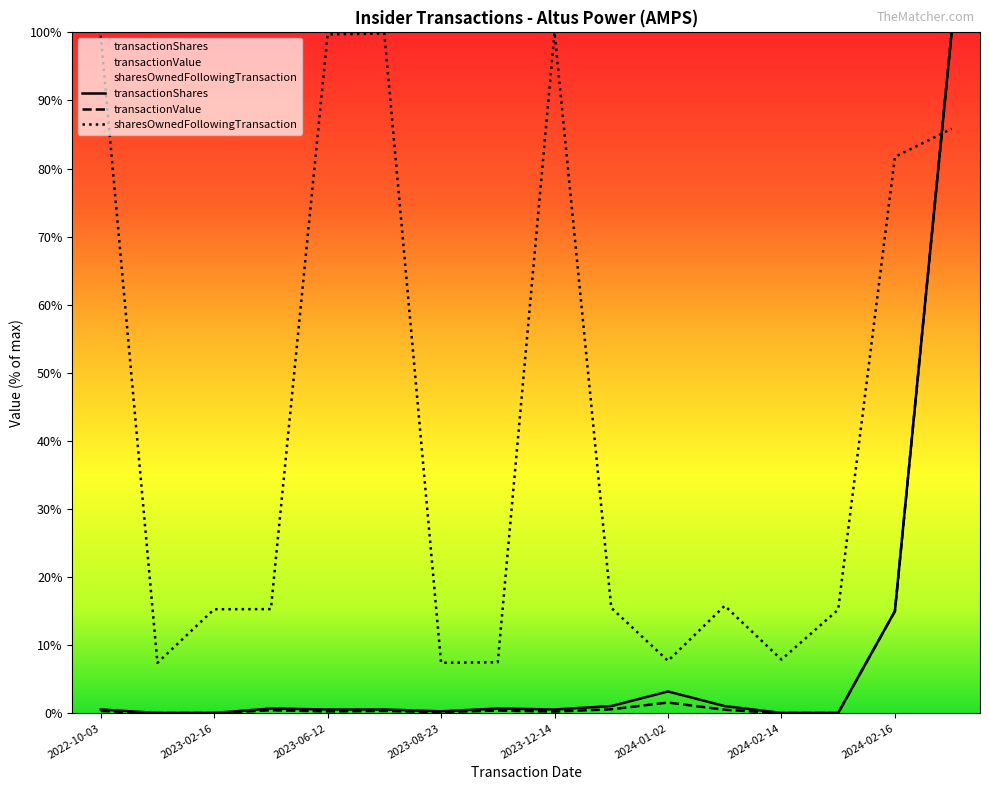

Which series has the largest total across all categories?

sharesOwnedFollowingTransaction